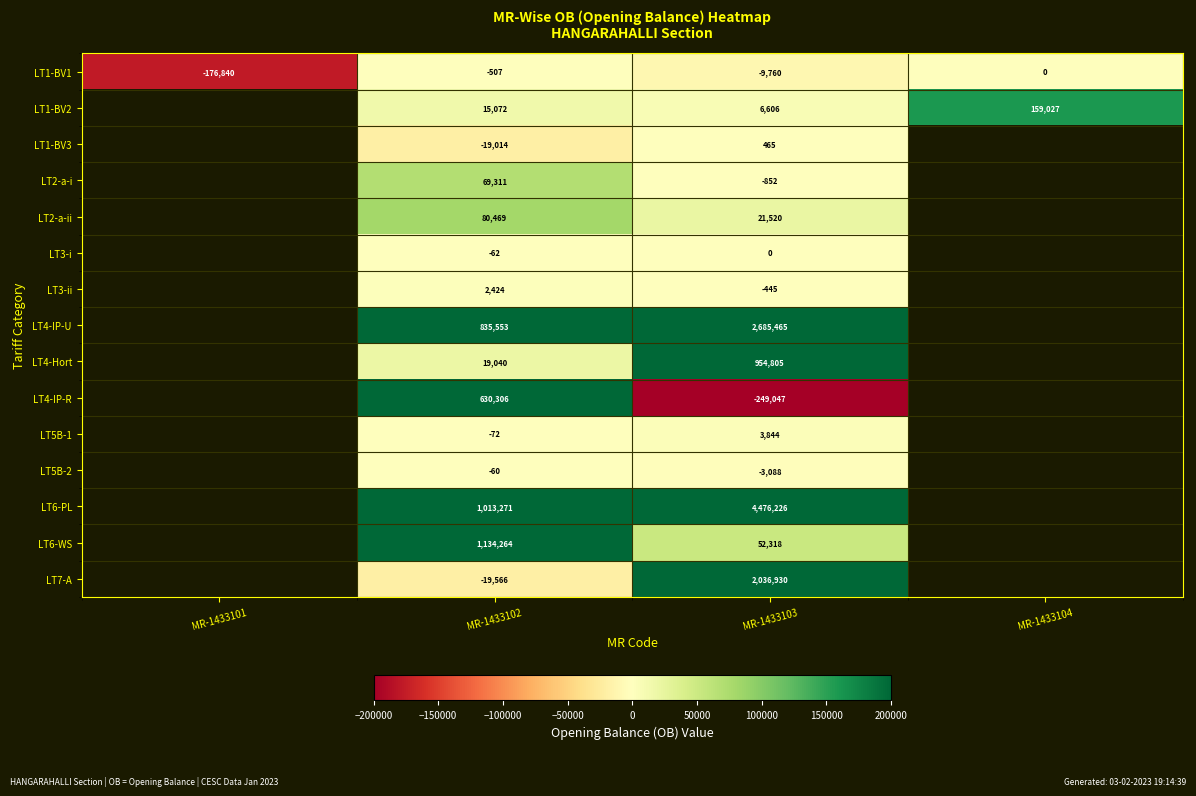

The value of LT5B-1 at MR-1433102 is -109. True or false?

False